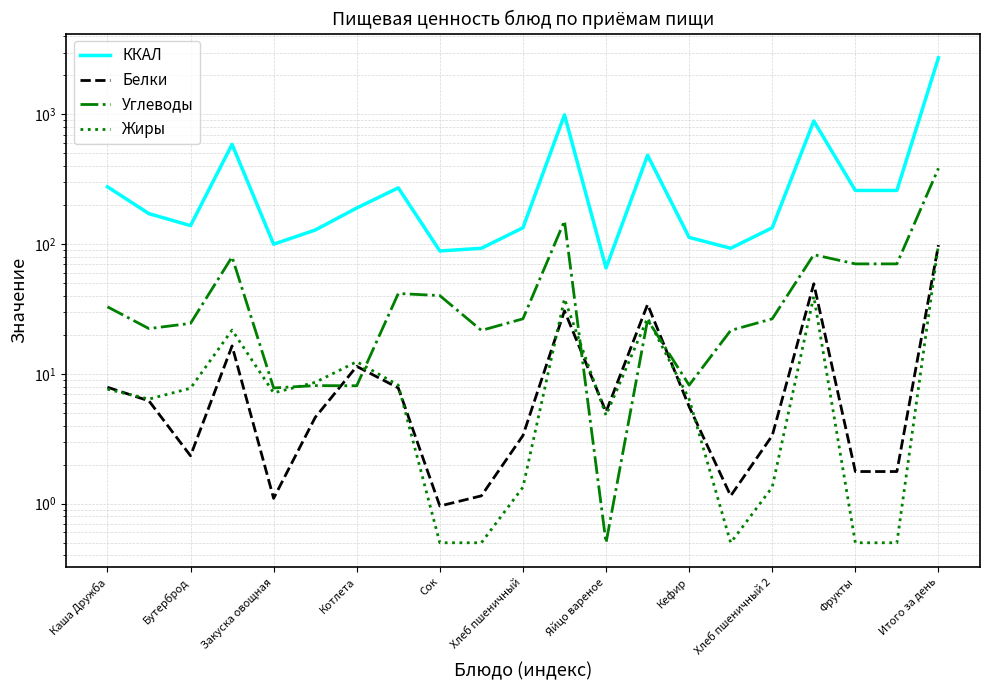

Reading right to left, list all the values displayed in this chart.

ККАЛ: 2729.3	259.5	259.5	889.5	133.8	93.0	112.8	484.3	65.6	992.5	133.8	93.0	88.7	271.7	190.0	128.5	100.0	587.9	139.1	171.8	276.9
Белки: 98.4	1.8	1.8	49.5	3.4	1.1	5.6	34.3	5.1	30.7	3.4	1.1	1.0	7.8	11.4	4.6	1.1	16.4	2.3	6.2	7.9
Углеводы: 384.4	70.5	70.5	83.0	26.6	21.6	8.2	26.1	0.5	151.1	26.6	21.6	40.2	41.7	8.1	8.1	7.8	79.8	24.5	22.4	32.9
Жиры: 99.4	0.5	0.5	39.7	1.3	0.5	6.4	26.9	4.8	37.9	1.3	0.5	0.5	8.2	12.4	8.6	7.2	21.8	7.8	6.4	7.6